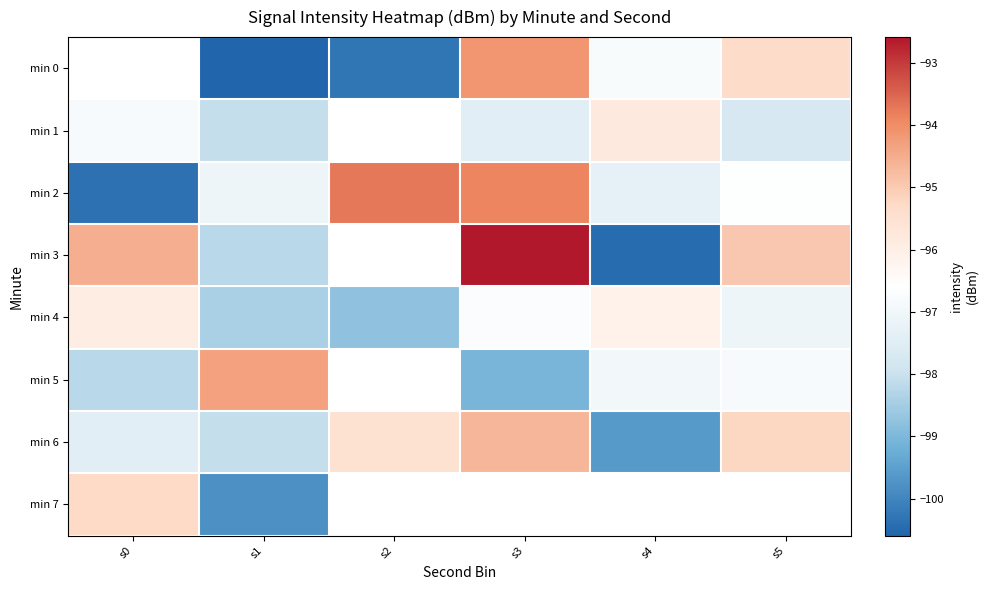

Between s3 and s4, which is larger?

s3